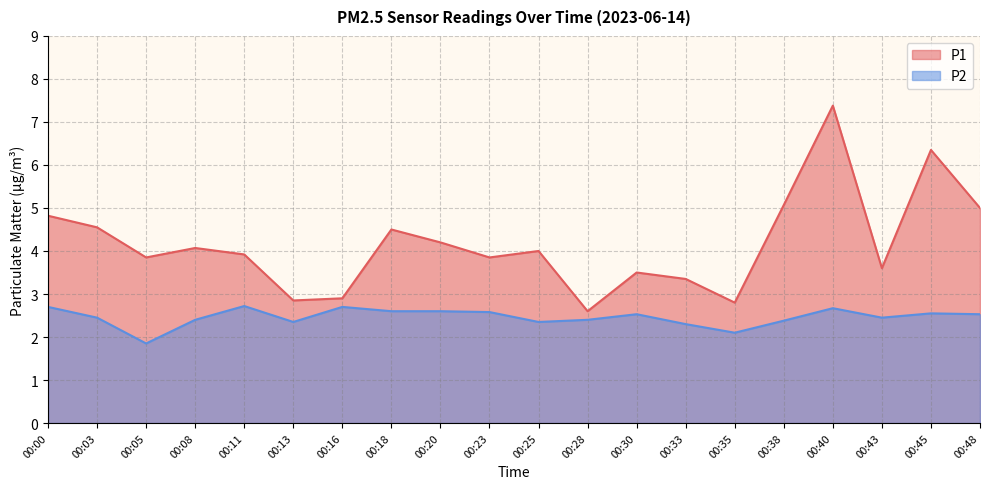

Count the number of data series in this chart.

2